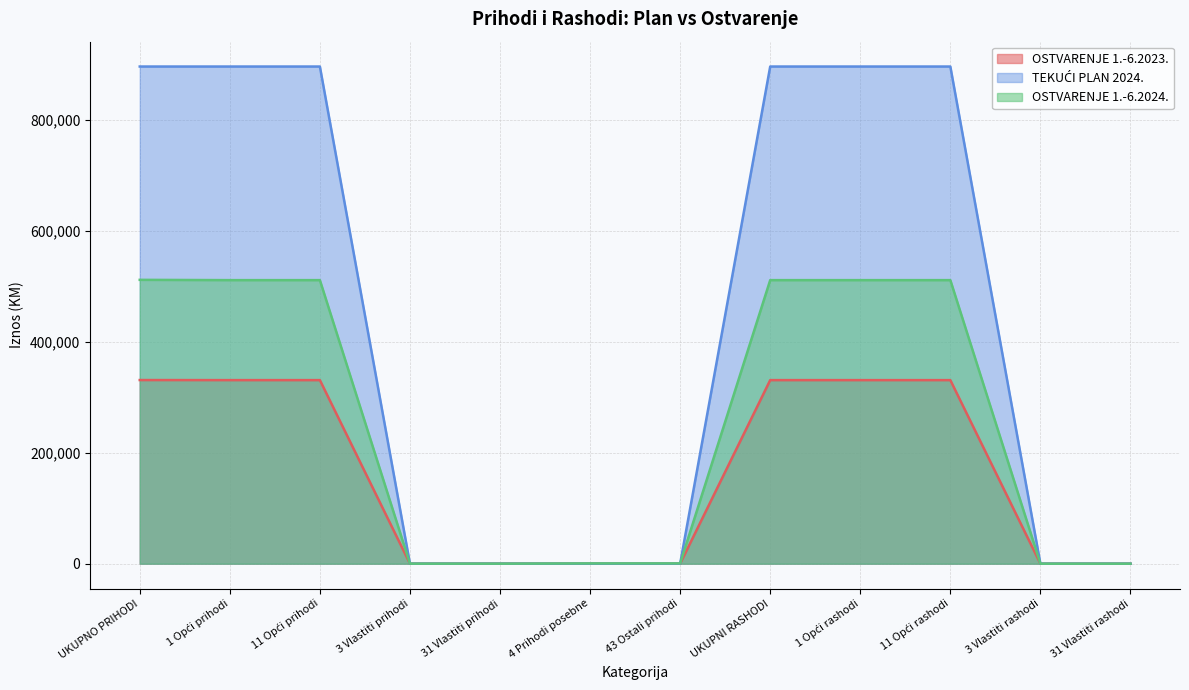

True or false: OSTVARENJE 1.-6.2023. has more than 1 points higher than both neighbors.

False